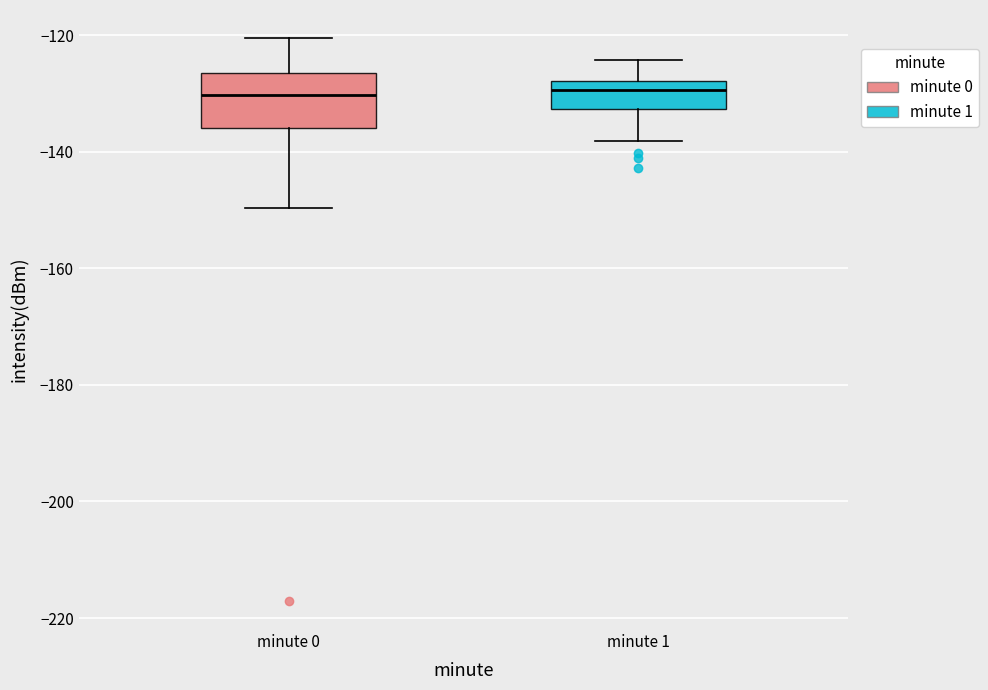

Which box is the tallest, from its lower edge to its upper edge?

minute 0